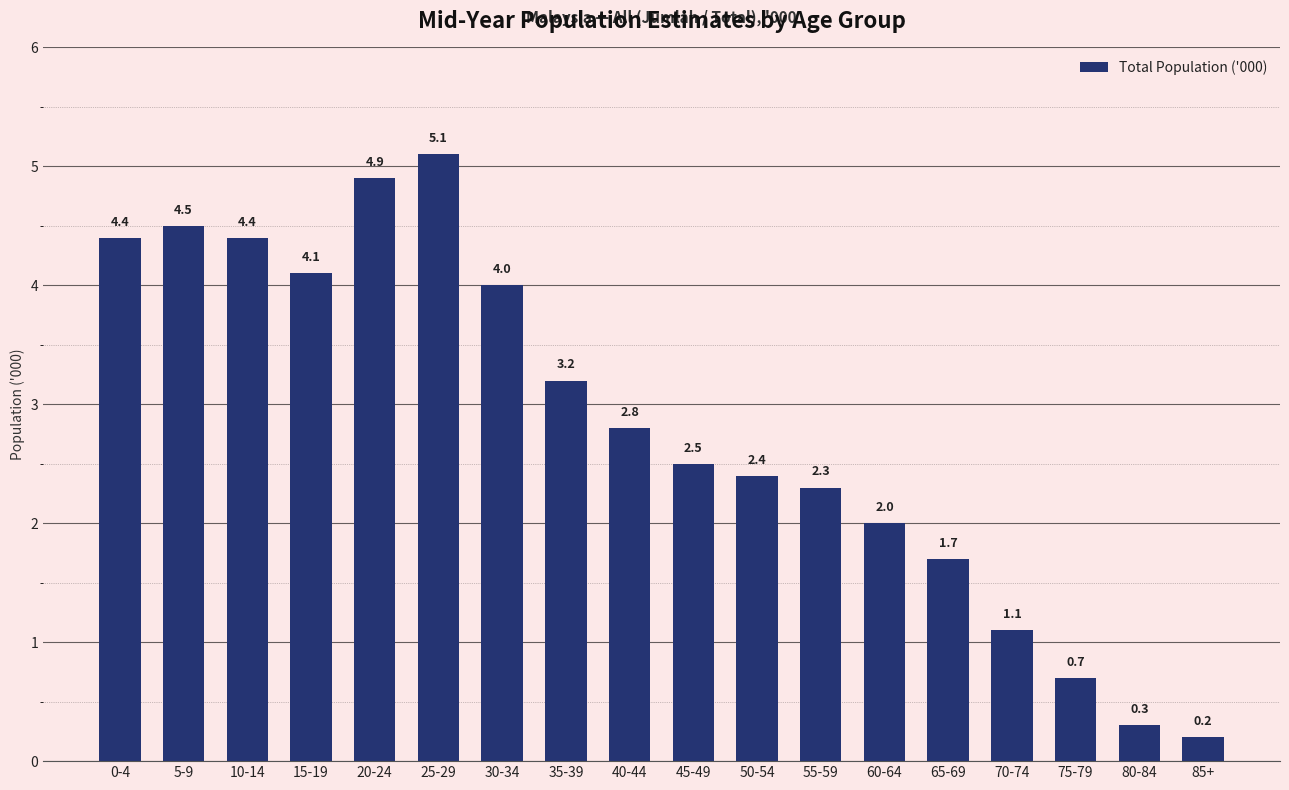

How many categories are shown in the chart?

18